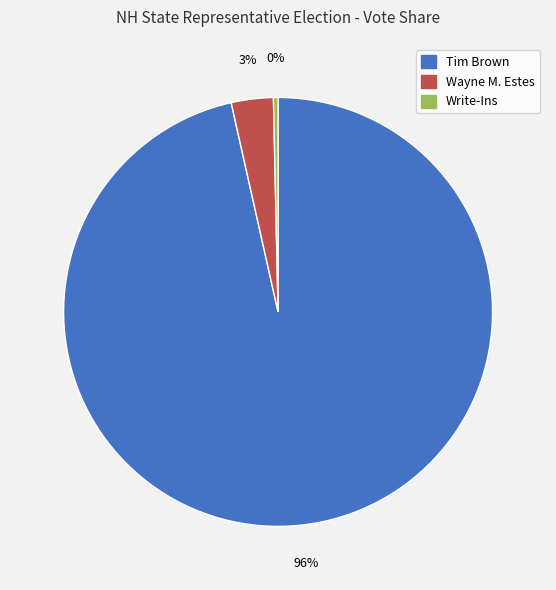

Is there a majority slice in this chart?

Yes